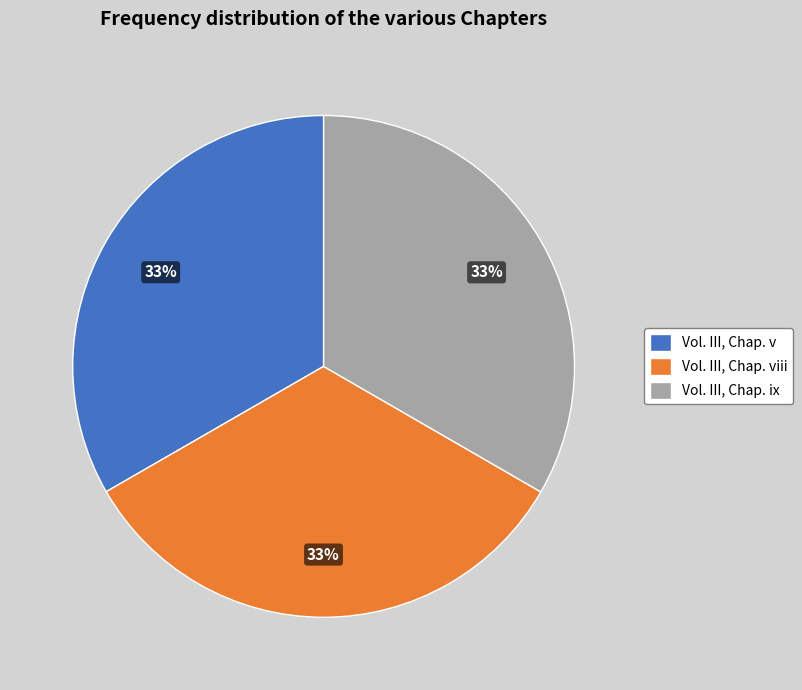

Is it true that Vol. III, Chap. ix is 33% of the pie?

True